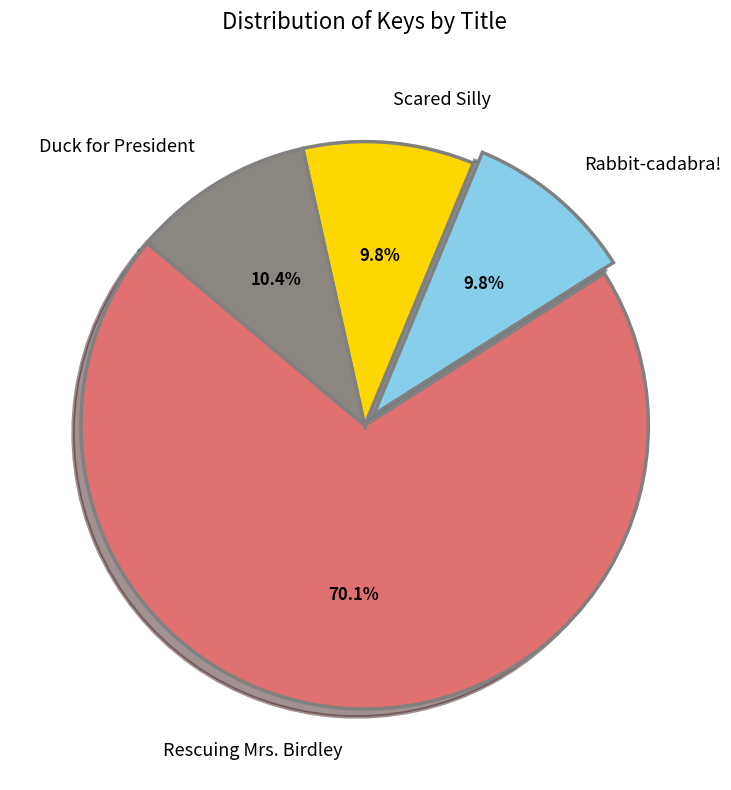

To the nearest percent, what portion does Scared Silly represent?

10%